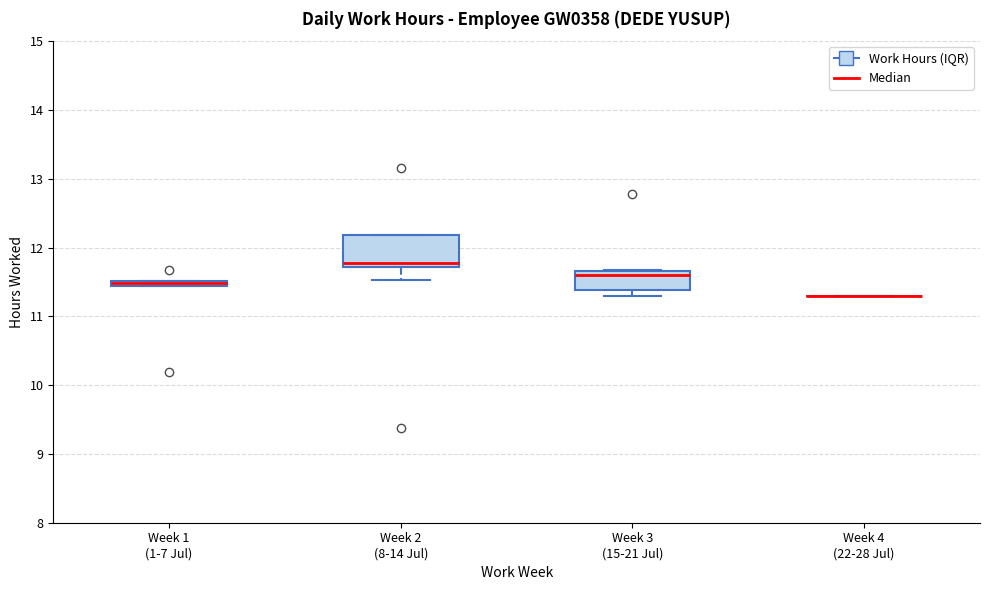

Where does the lower whisker of the box for Week 2 (8-14 Jul) end on the y-axis? The values are not printed on the chart, so give them approximately, as read against the axis.

11.5